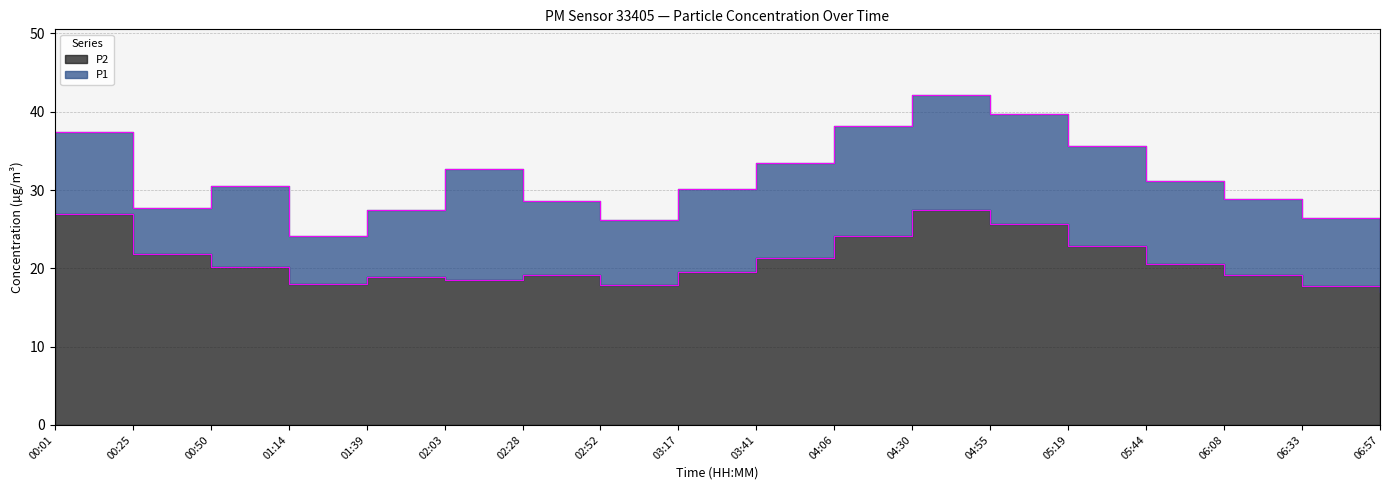

Which series has the widest spread of values?

P1